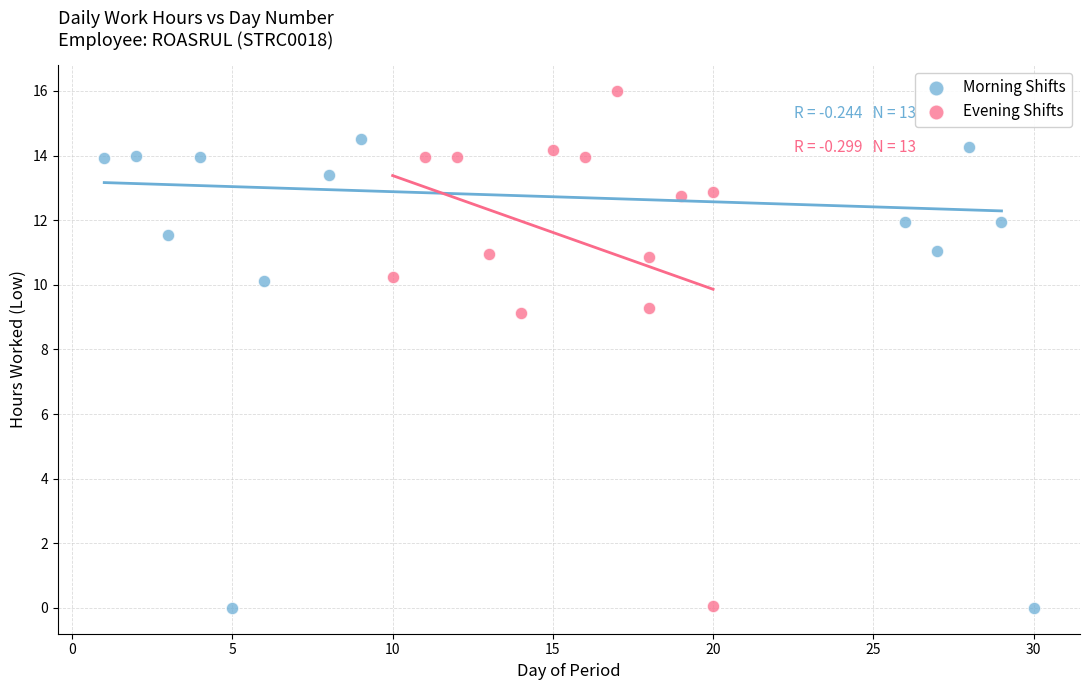

What are all the series names shown in the legend?

Morning Shifts, Evening Shifts